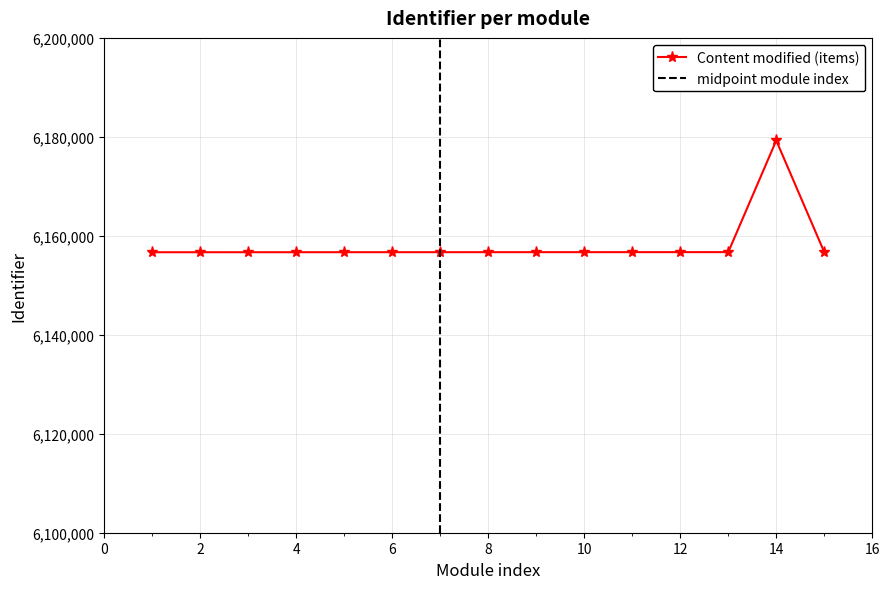

True or false: Content modified (items) has more than 0 points higher than both neighbors.

True